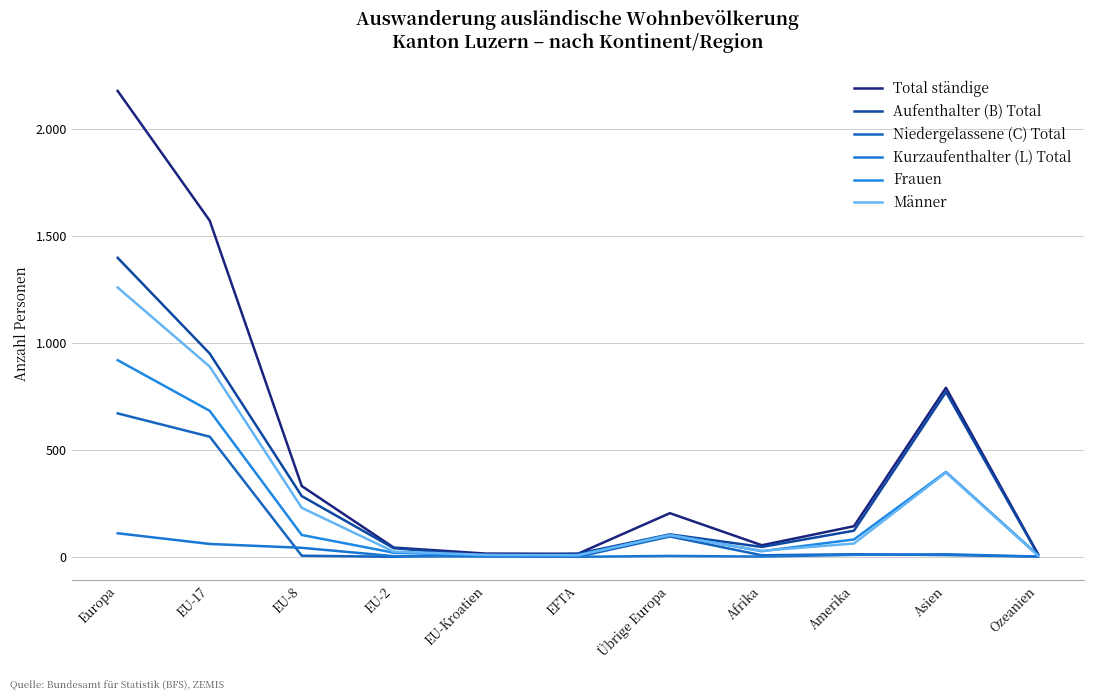

What is the label of the 10th point from the left?

Asien